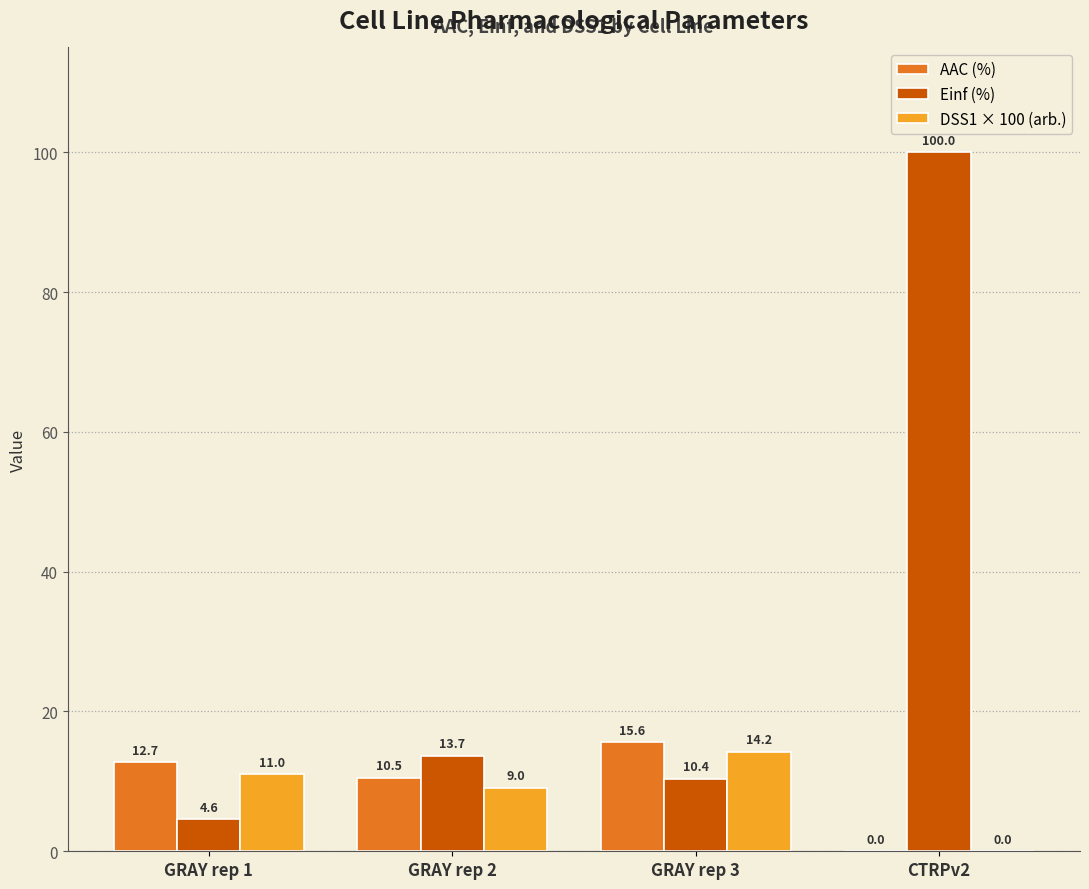

Is it true that Einf (%) equals 4.6 at GRAY rep 1?

True